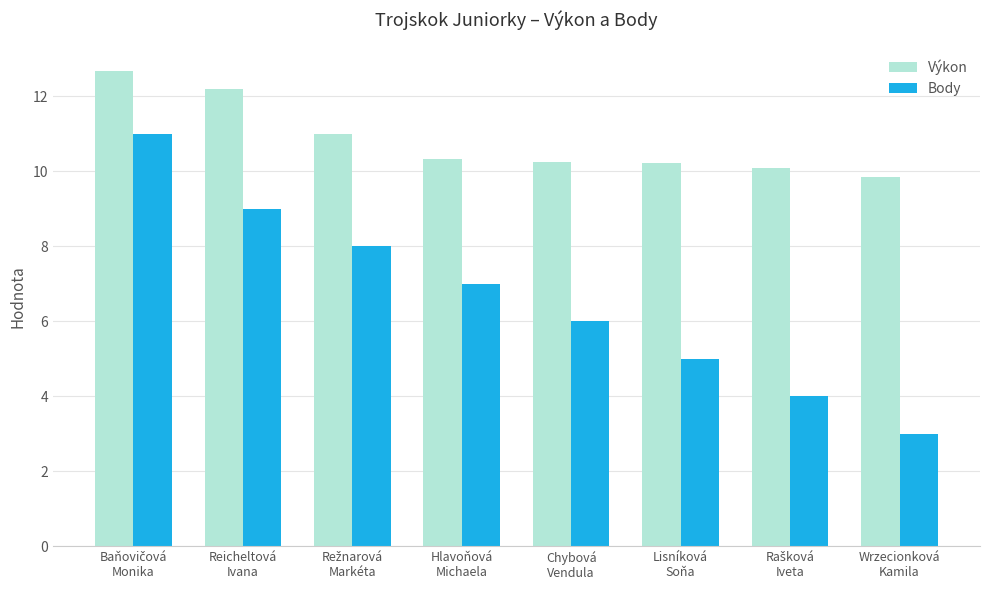

Which series has the largest total across all categories?

Výkon